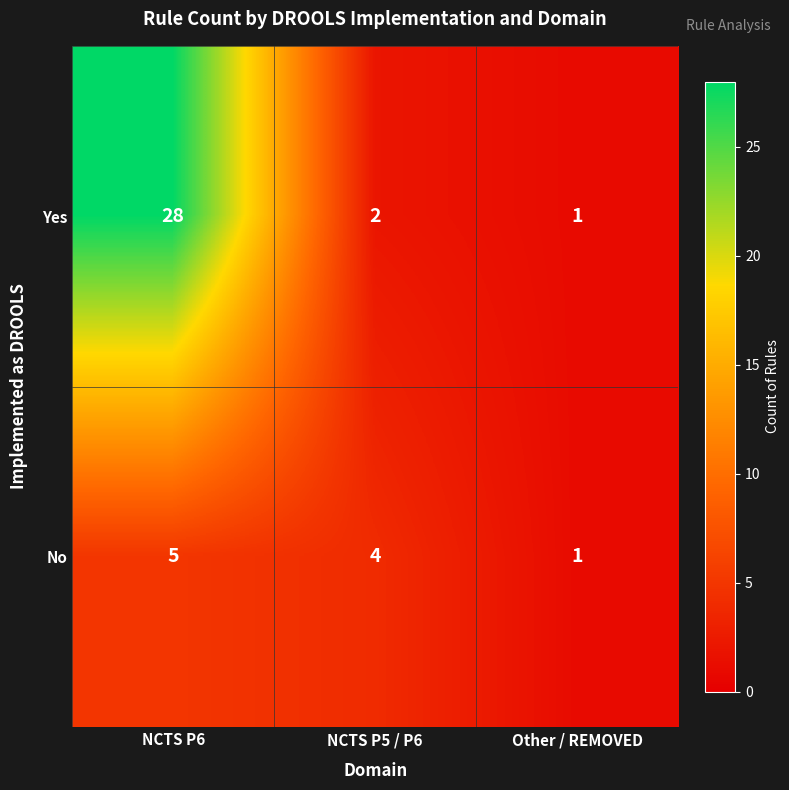

Which label corresponds to the smallest value in the chart?

Other / REMOVED